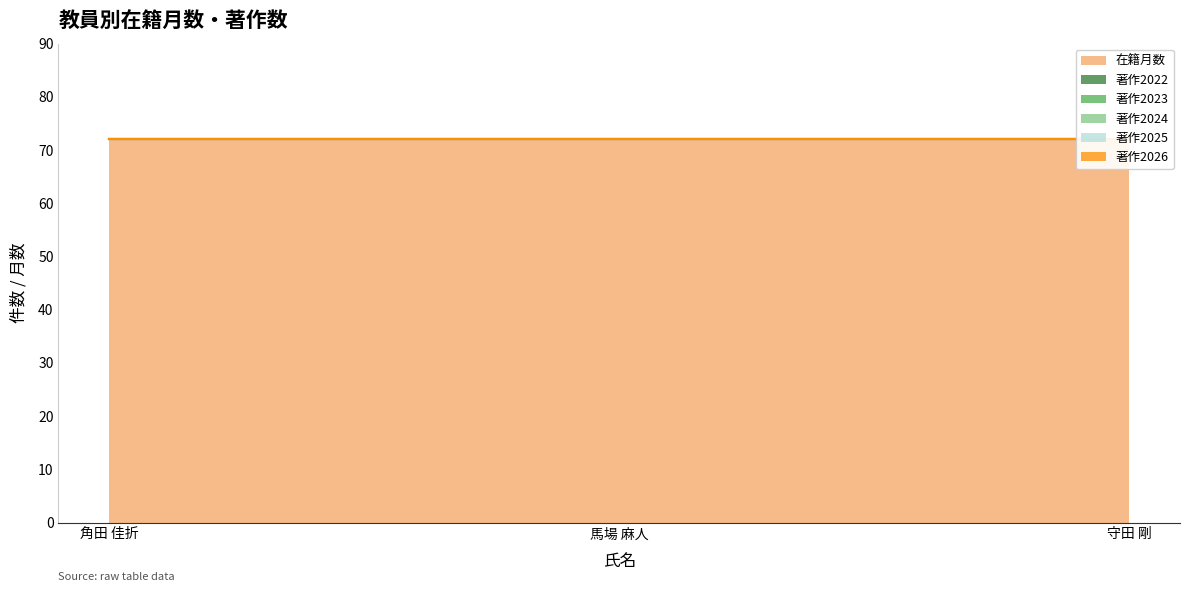

Reading left to right, extract all data points from this chart.

在籍月数: 72	72	72
著作2022: 0	0	0
著作2023: 0	0	0
著作2024: 0	0	0
著作2025: 0	0	0
著作2026: 0	0	0